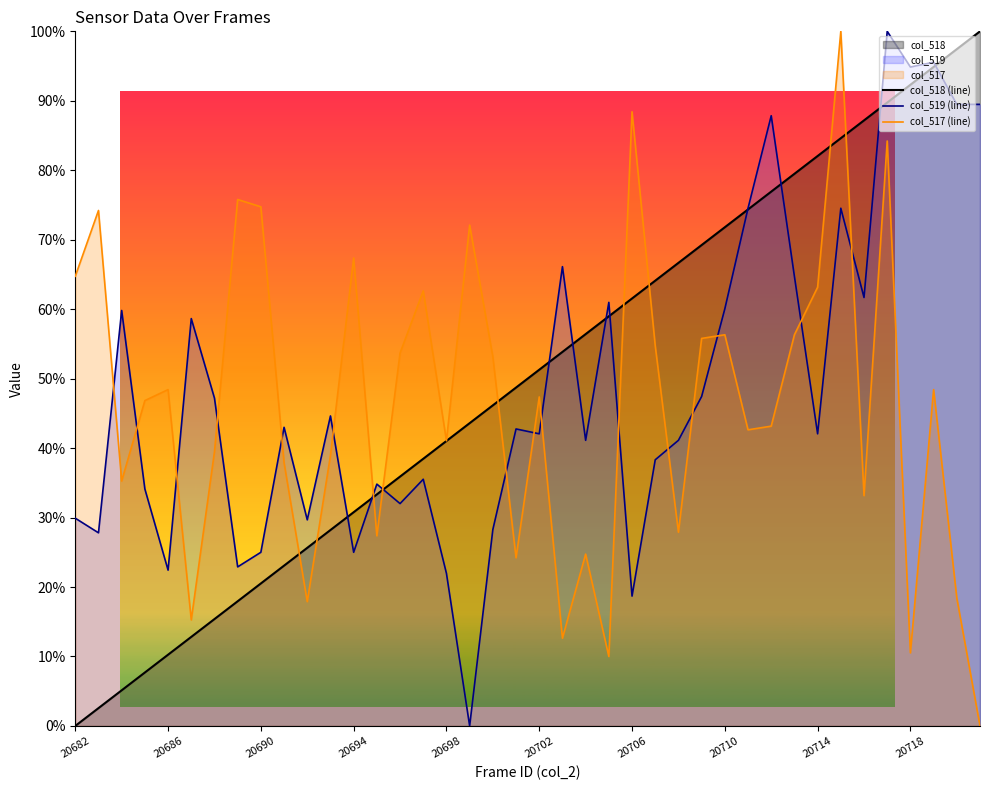

How many values in the col_519 (line) series are below 42?

18